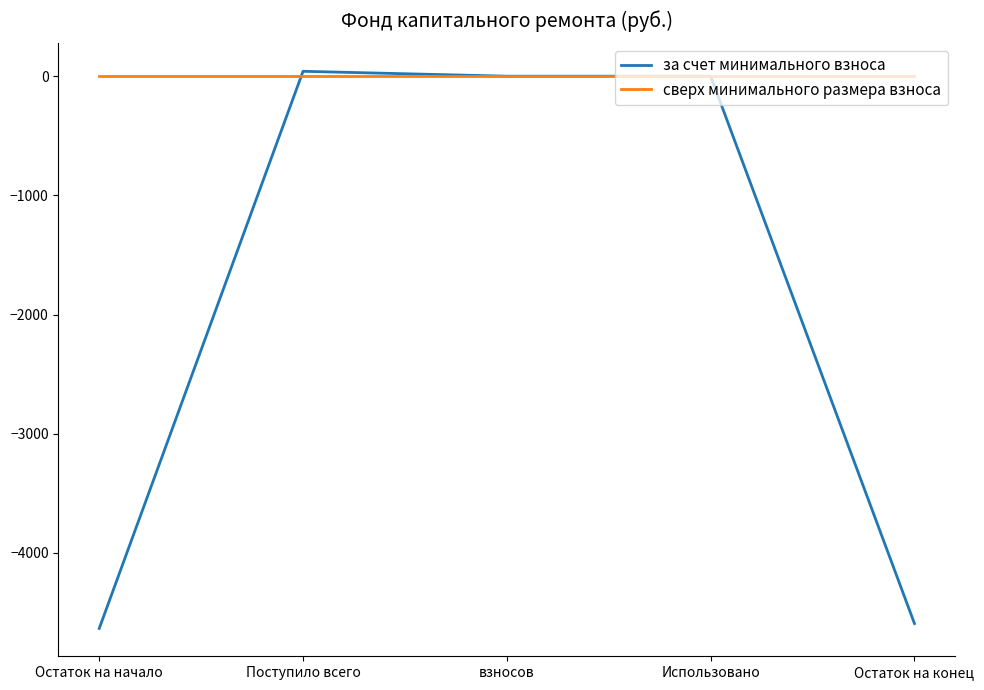

List the series in order of their overall mean, highest first.

сверх минимального размера взноса, за счет минимального взноса